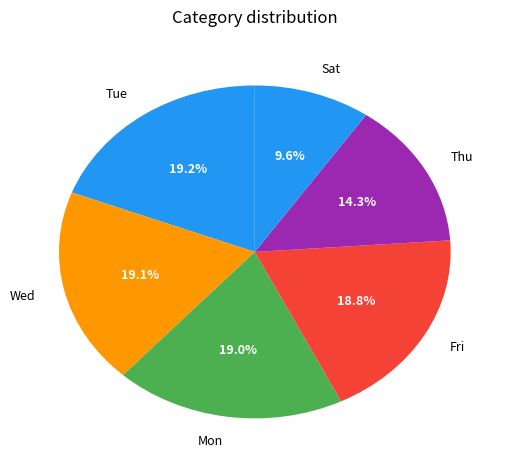

Do Wed and Tue together represent more than half of the pie?

No